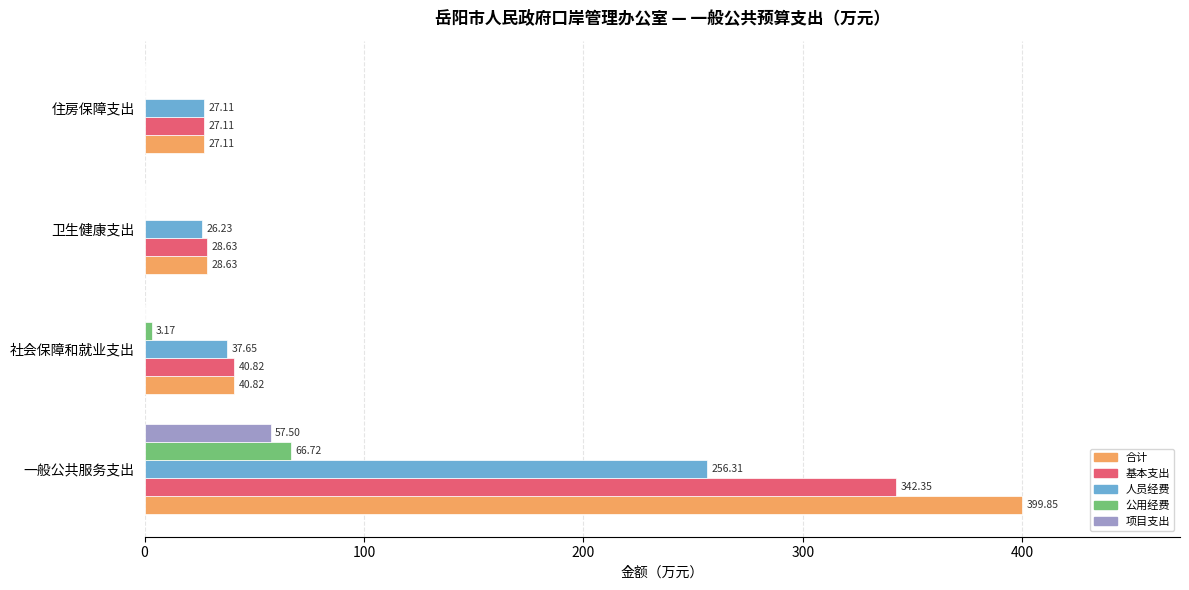

At which label is 合计 closest to 213?

社会保障和就业支出